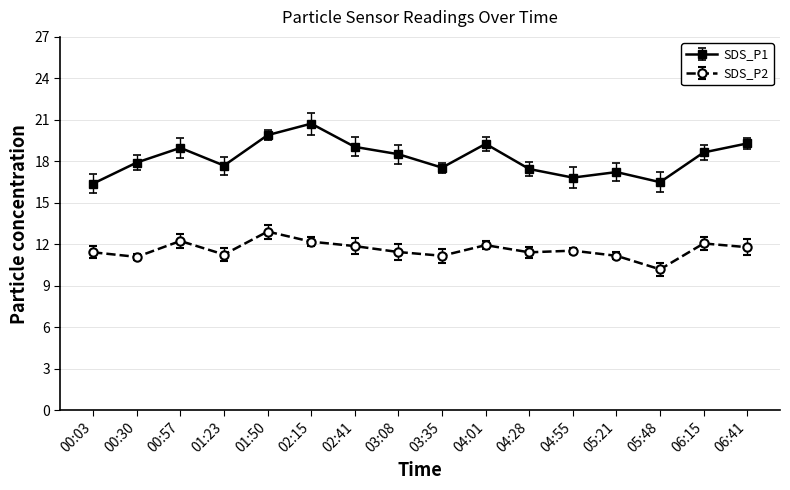

What is the label of the 12th point from the right?

01:50